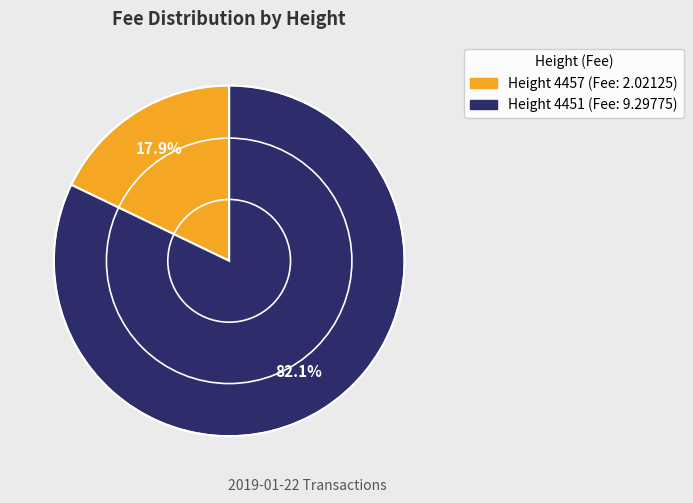

Does any single category account for the majority?

Yes